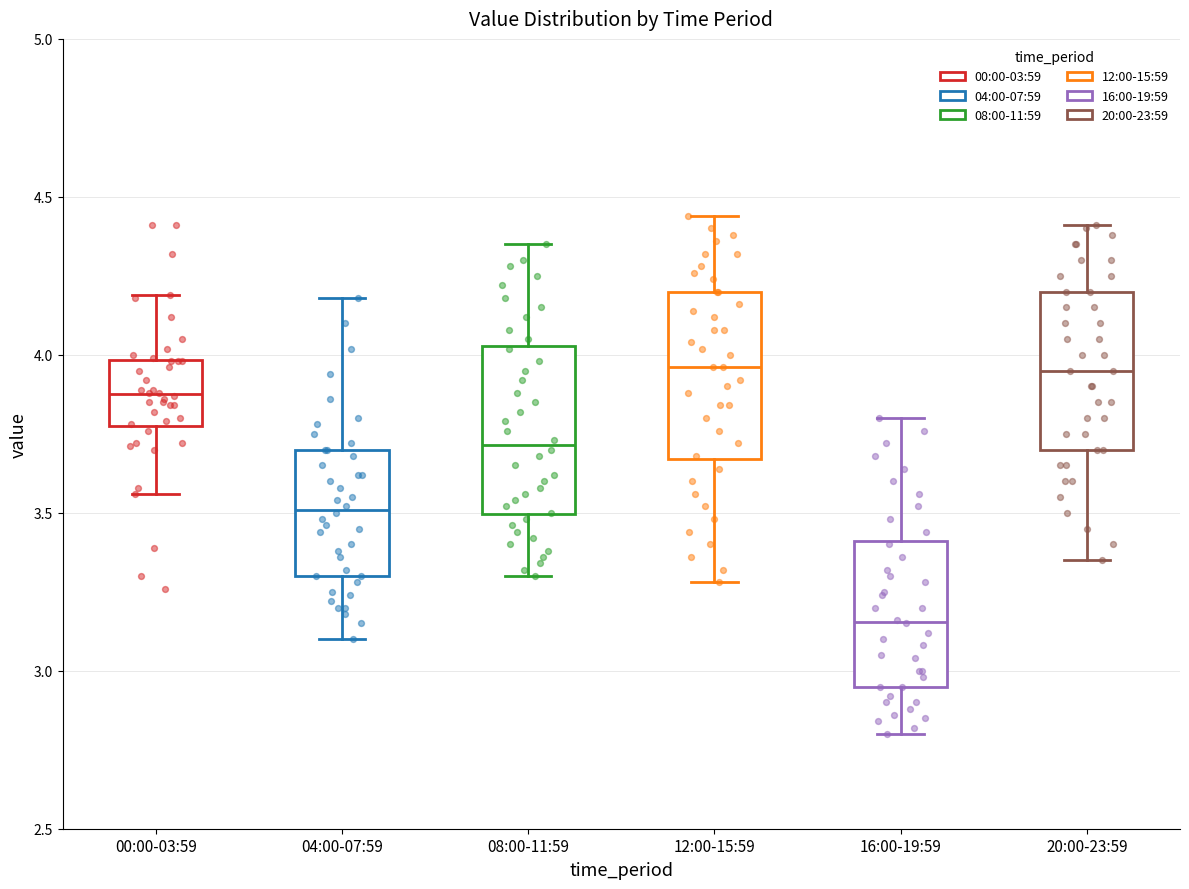

Reading left to right, transcribe this box plot: for each box, give where its median line is, the range the box spans, and where its two whiskers end, as read against the y-axis. The values are not printed on the chart, so give them approximately, as read against the axis.

00:00-03:59: median 3.90, box 3.80 to 4.00, whiskers 3.55 to 4.20
04:00-07:59: median 3.50, box 3.30 to 3.70, whiskers 3.10 to 4.20
08:00-11:59: median 3.70, box 3.50 to 4.05, whiskers 3.30 to 4.35
12:00-15:59: median 3.95, box 3.65 to 4.20, whiskers 3.30 to 4.45
16:00-19:59: median 3.15, box 2.95 to 3.40, whiskers 2.80 to 3.80
20:00-23:59: median 3.95, box 3.70 to 4.20, whiskers 3.35 to 4.40